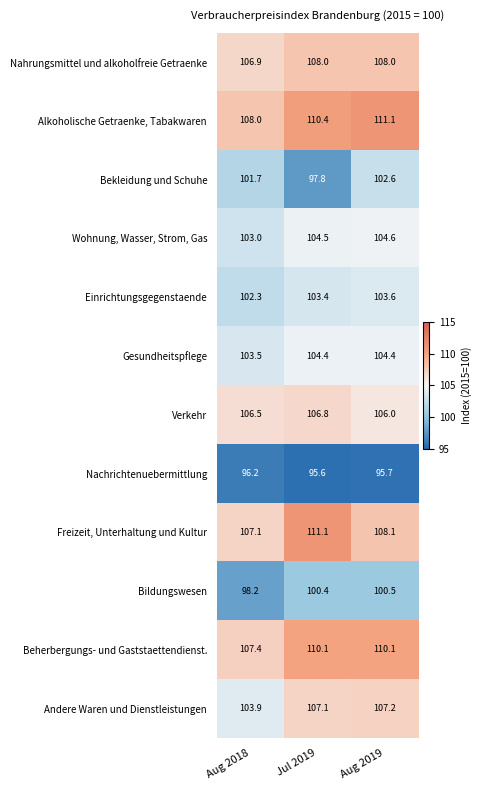

Which series has the largest range (max minus min)?

Bekleidung und Schuhe